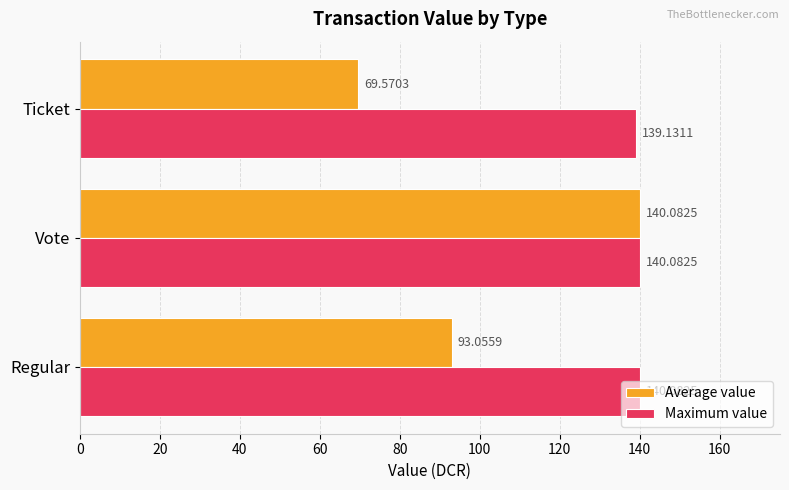

What is the sum of all Maximum value values?

419.3